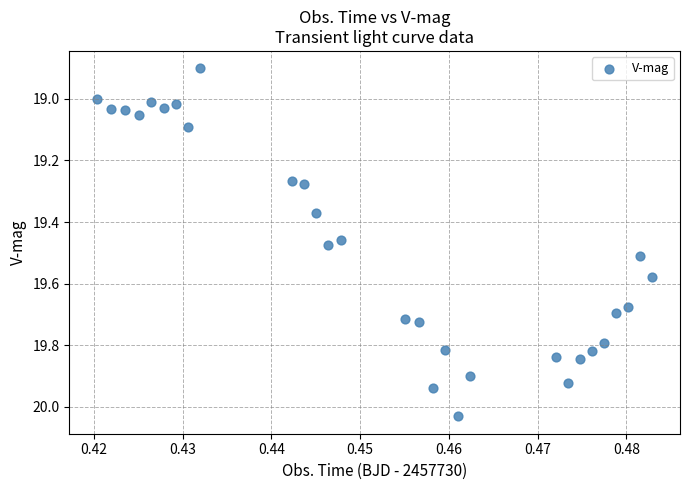

What is the range of Y values (max minus min)?

1.1